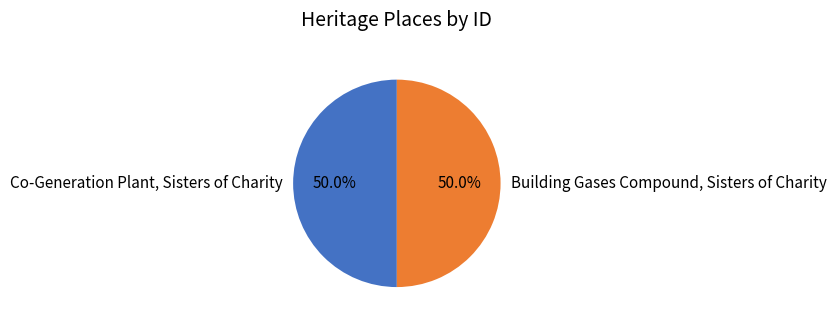

Approximately how many times larger is the value at Building Gases Compound, Sisters of Charity compared to Co-Generation Plant, Sisters of Charity?

1.0